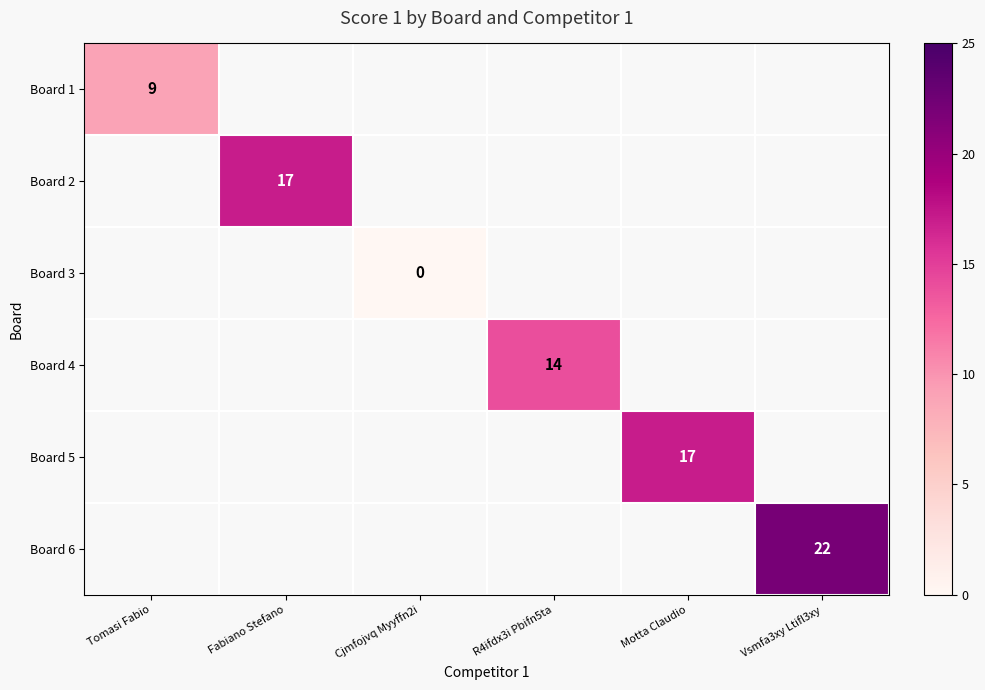

True or false: Board 6 has a value of 14 at Vsmfa3xy Ltifl3xy.

False